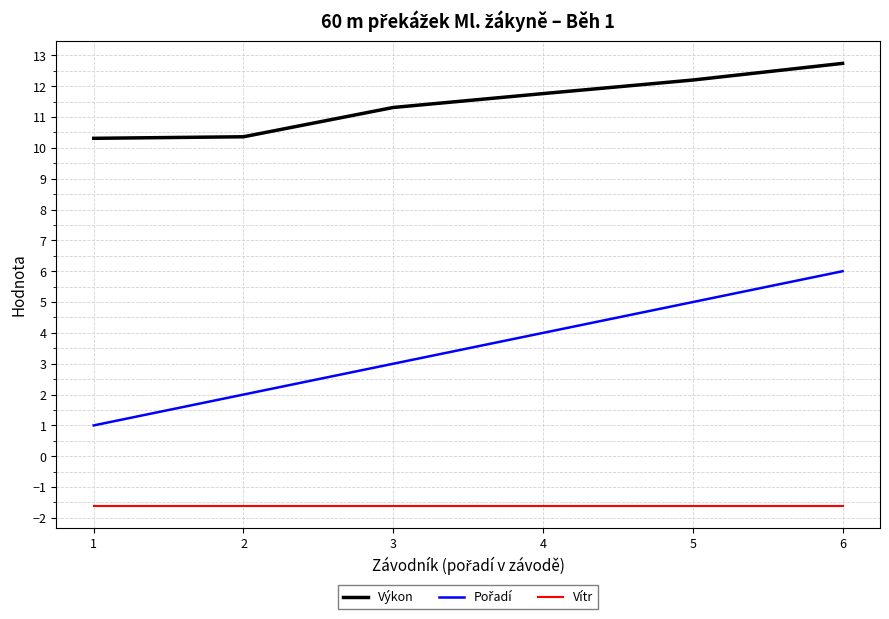

What is the difference between the highest and lowest values at 5?

13.8